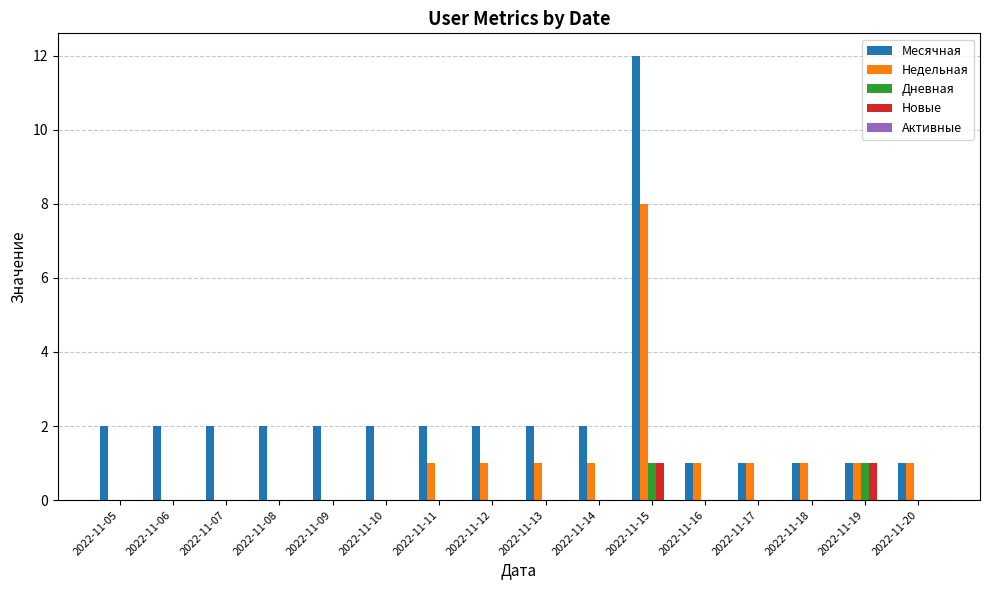

Are the bars grouped side by side (vs. stacked)?

Yes